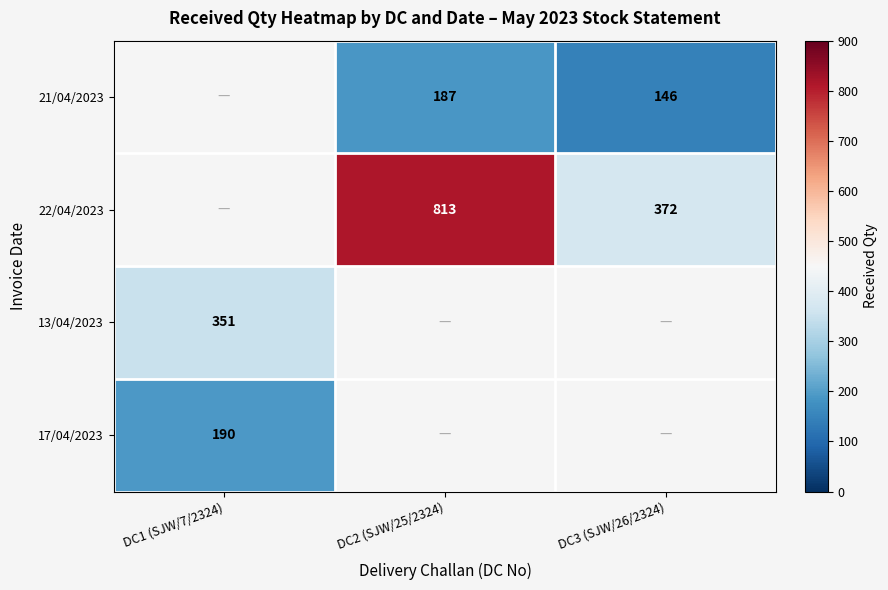

Which has a higher value, DC3 (SJW/26/2324) or DC1 (SJW/7/2324)?

DC1 (SJW/7/2324)